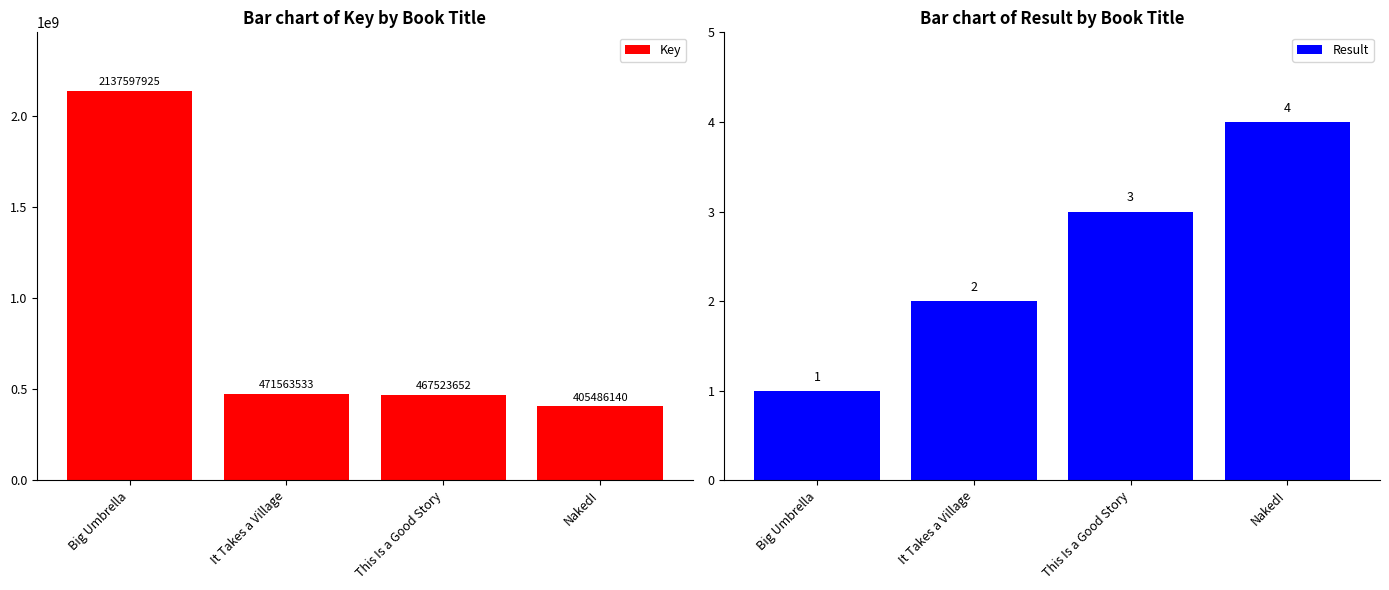

Which has a higher value, Big Umbrella or Naked!?

Big Umbrella